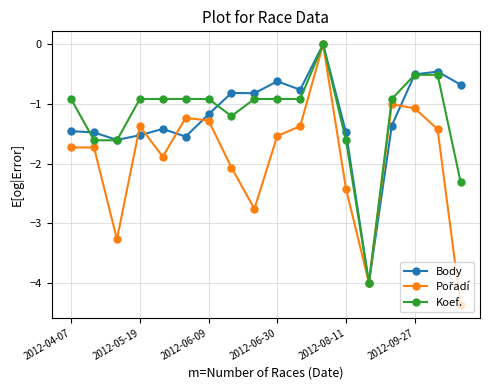

At how many categories does at least one series exceed -2?

17